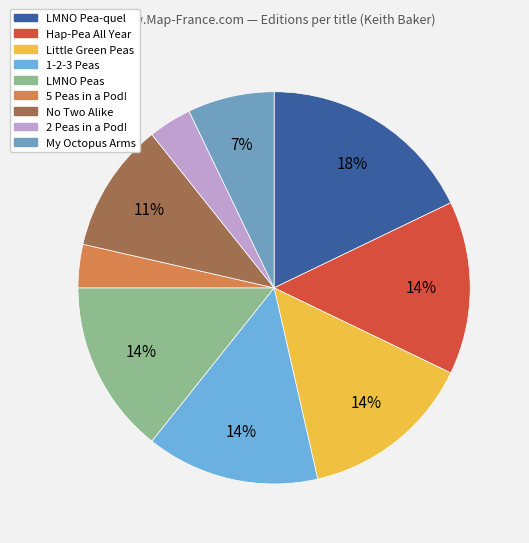

How many segments does this pie chart have?

9